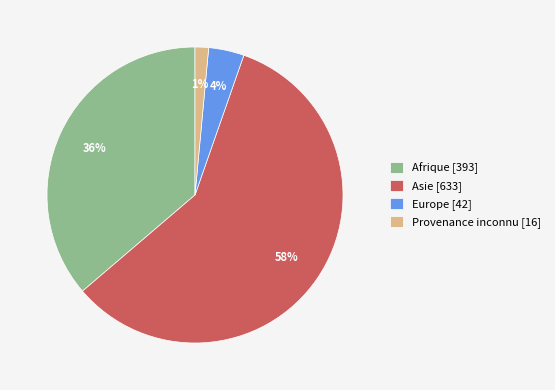

To the nearest percent, what percentage of the pie is Europe [42]?

4%